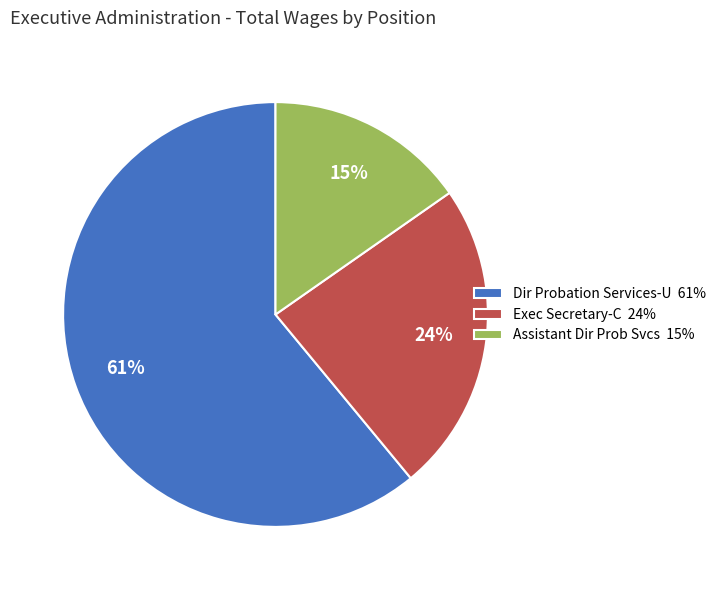

Do Assistant Dir Prob Svcs and Dir Probation Services-U together represent more than half of the pie?

Yes